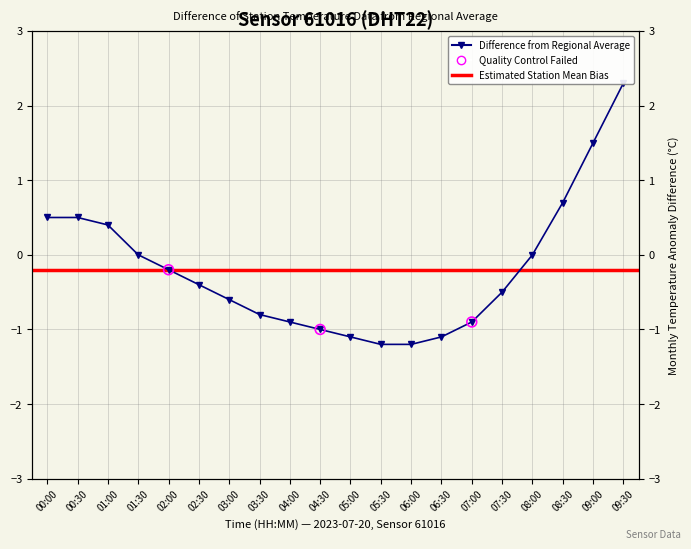

Between 01:30 and 05:00, which is larger?

01:30